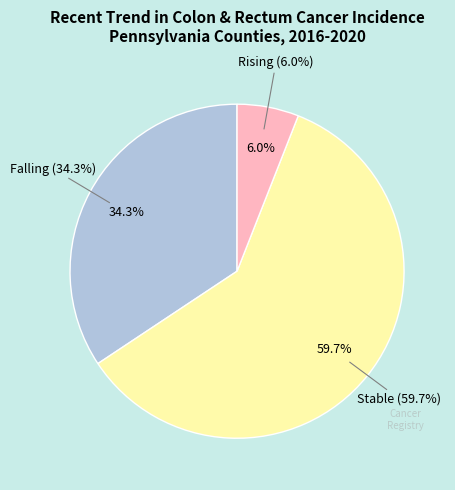

How many segments does this pie chart have?

3